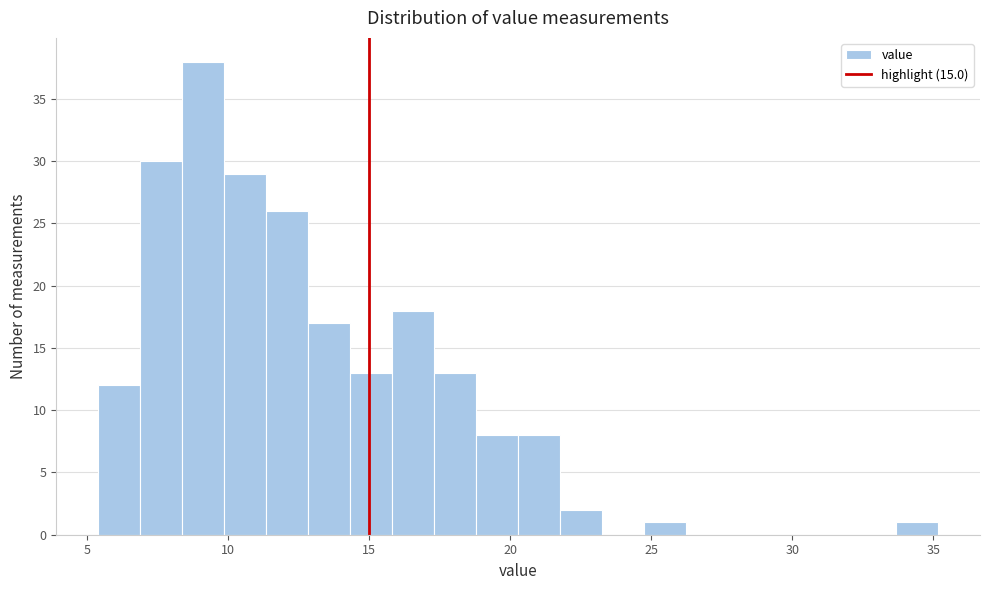

Read against the x-axis, roughly where is the centre of the tallest bar?

9.0